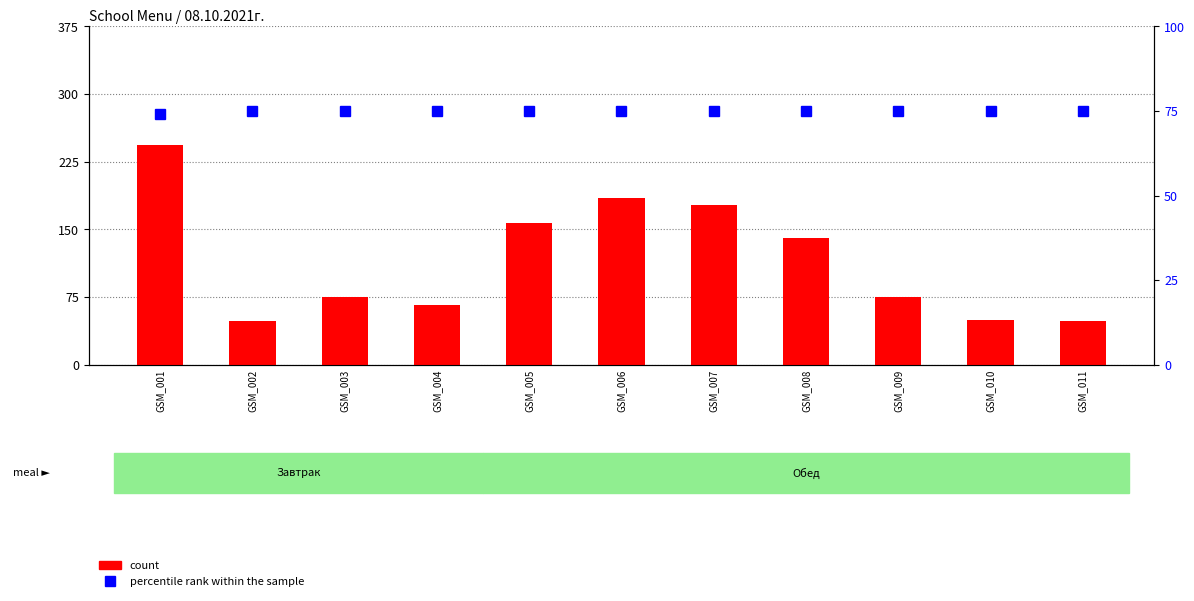

What is the average value of the count series?

115.1